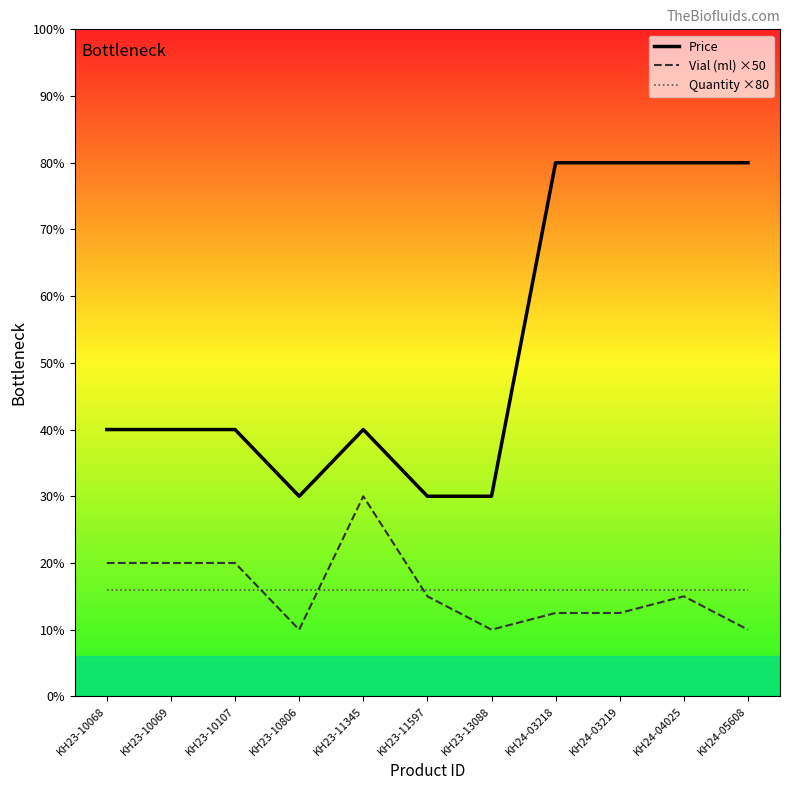

What are all the series names shown in the legend?

Price, Vial (ml) ×50, Quantity ×80